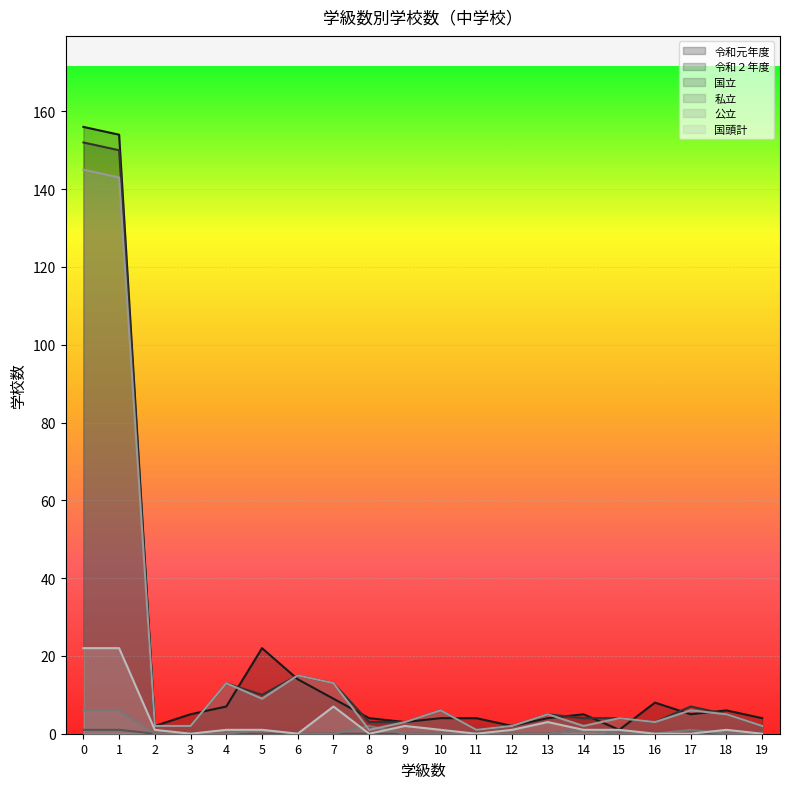

Which series has the largest total across all categories?

令和元年度